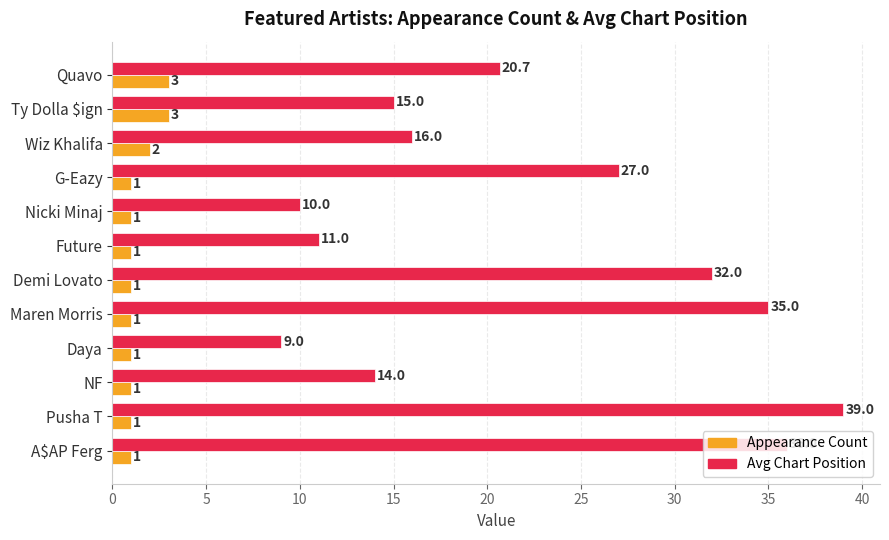

At which label is Avg Chart Position closest to 24?

G-Eazy